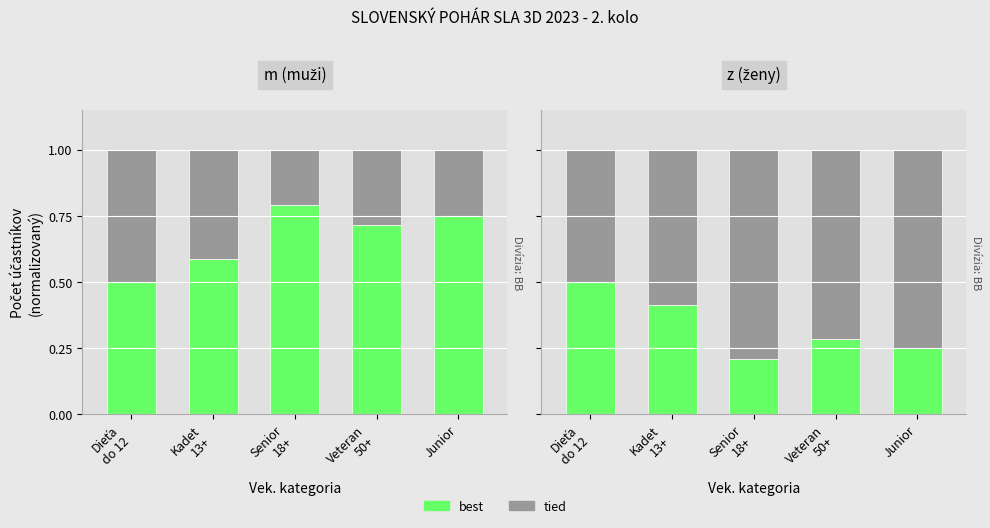

True or false: tied has a value of 0.7 at Veteran
50+.

True